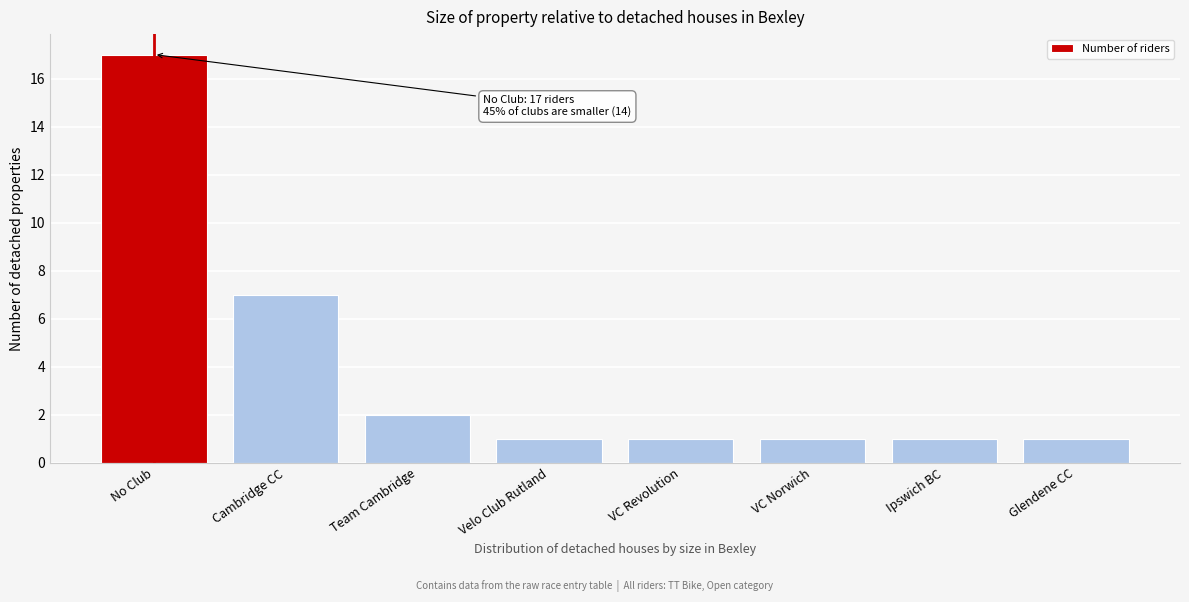

Reading left to right, transcribe all the data shown in this chart.

17	7	2	1	1	1	1	1